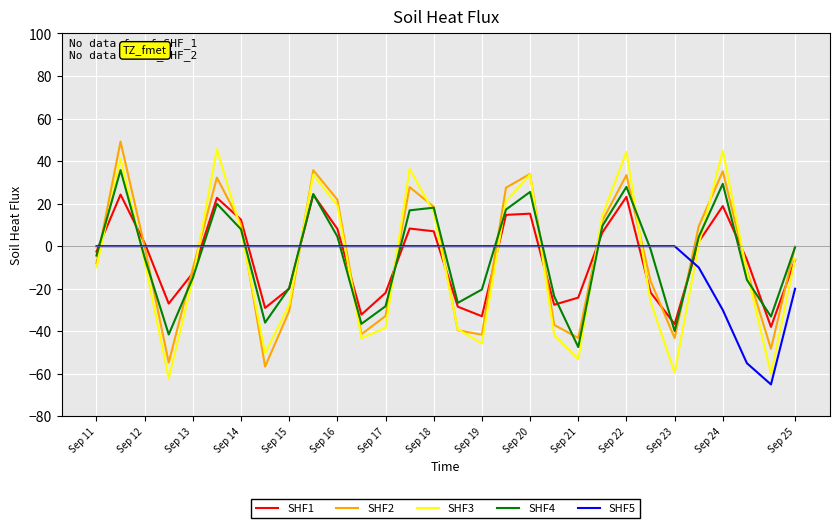

True or false: SHF5 and SHF3 intersect in this chart.

True